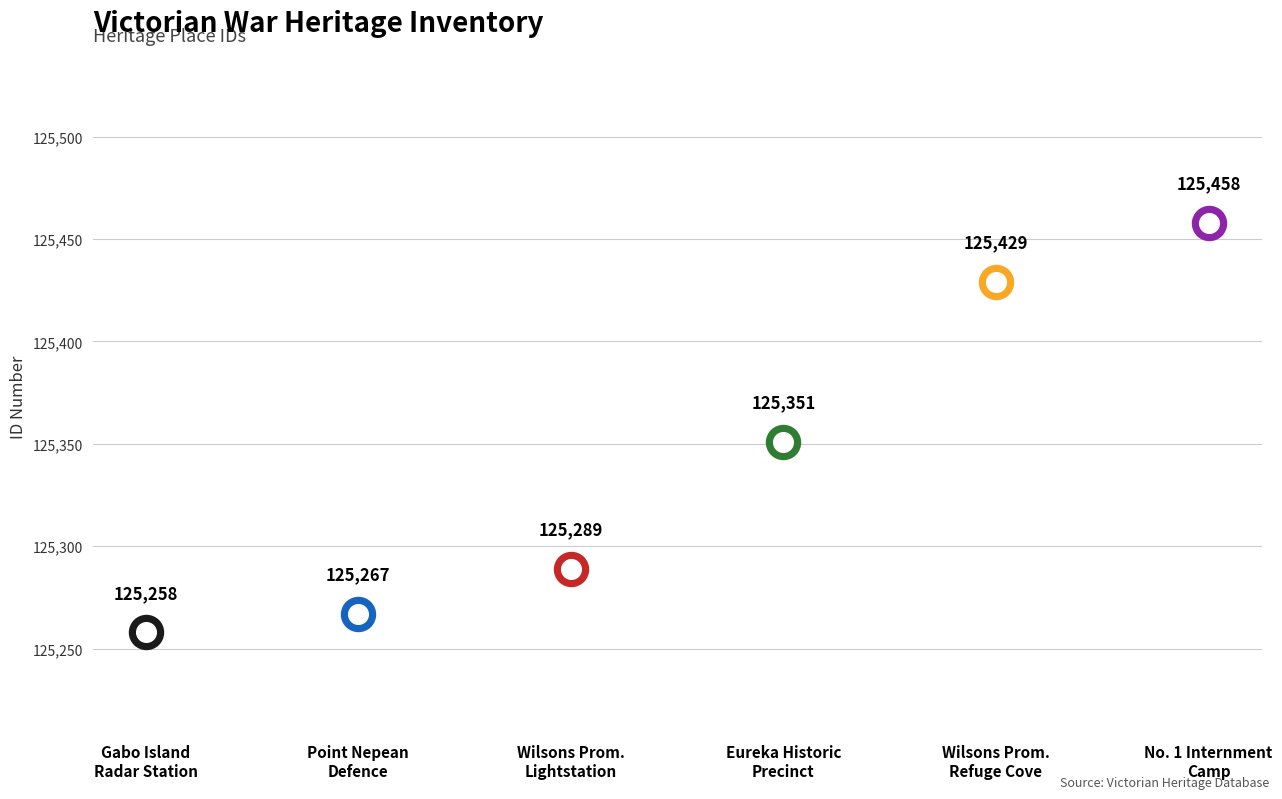

What is the change in value from Wilsons Promontory Lightstation to Eureka Historic Precinct?

+62